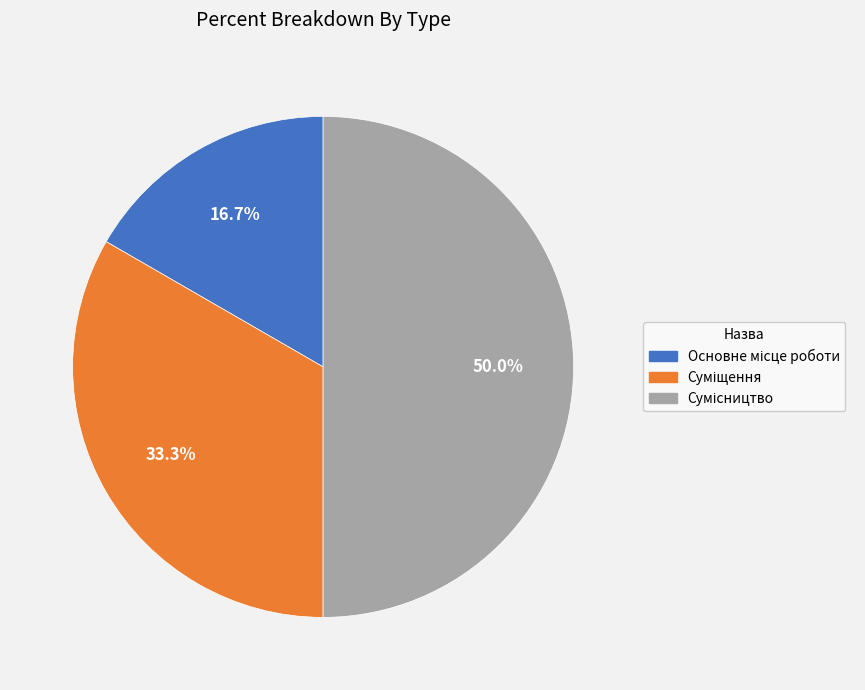

How many segments does this pie chart have?

3